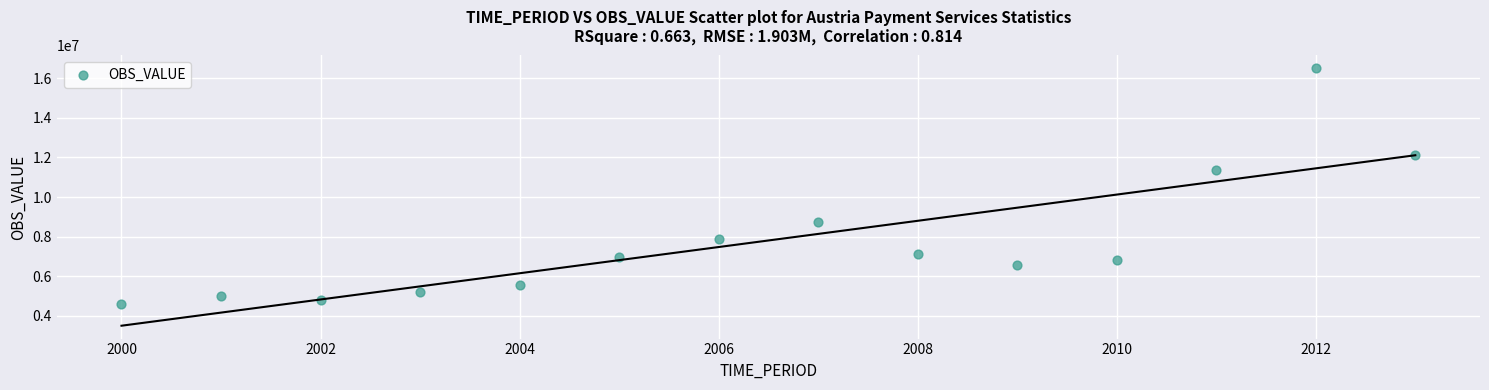

What is the range of X values (max minus min)?

13